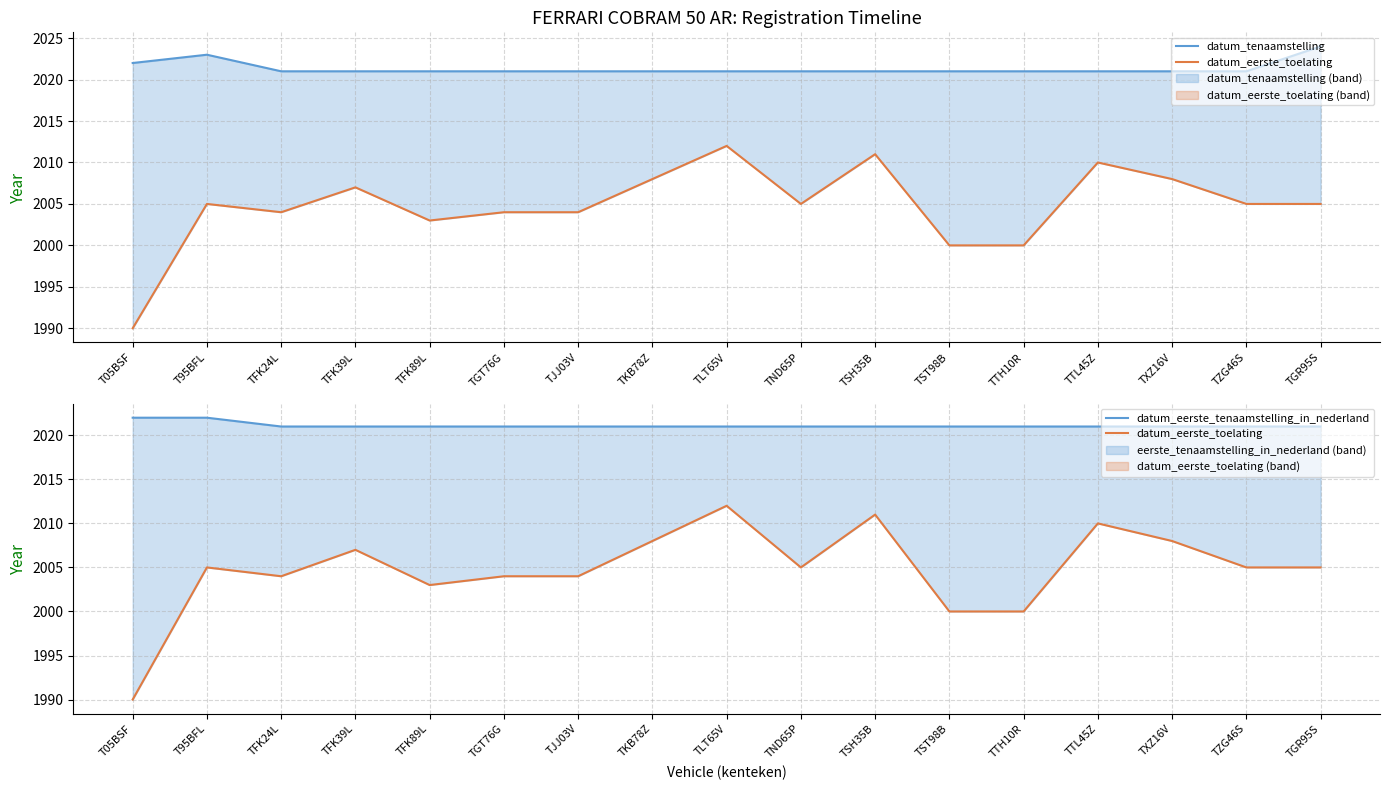

True or false: datum_eerste_tenaamstelling_in_nederland and datum_eerste_toelating intersect in this chart.

False